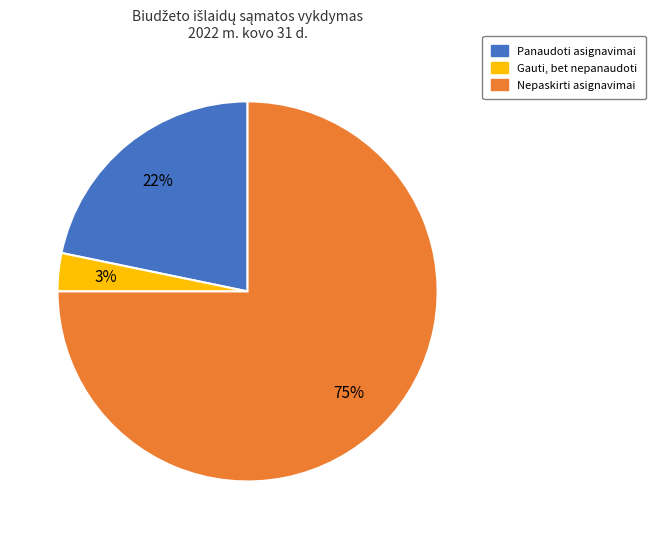

To the nearest percent, what is the average slice percentage?

33%